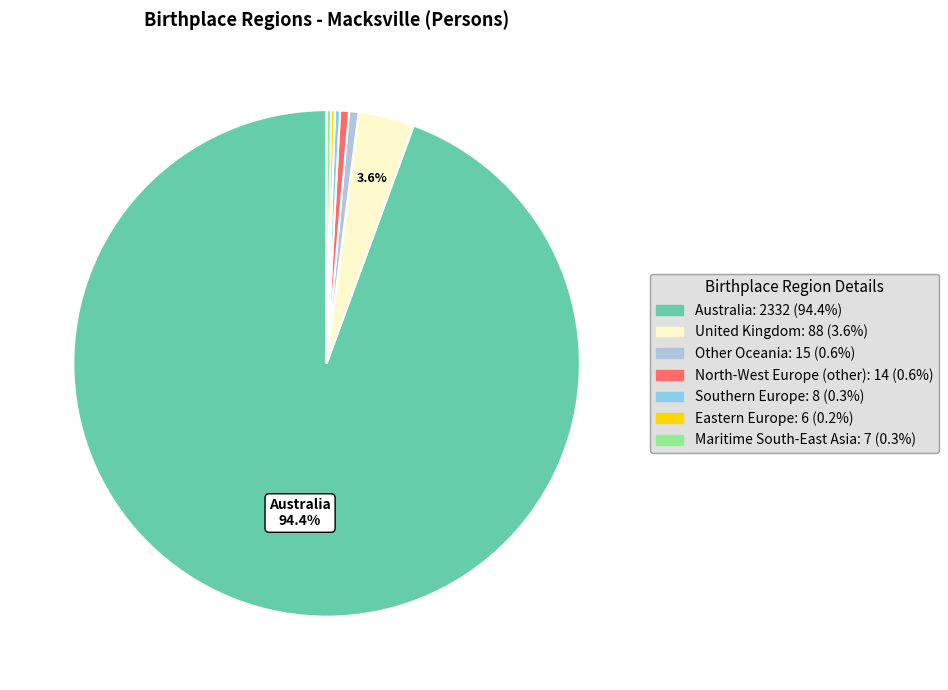

Which has a higher value, Maritime South-East Asia or United Kingdom?

United Kingdom